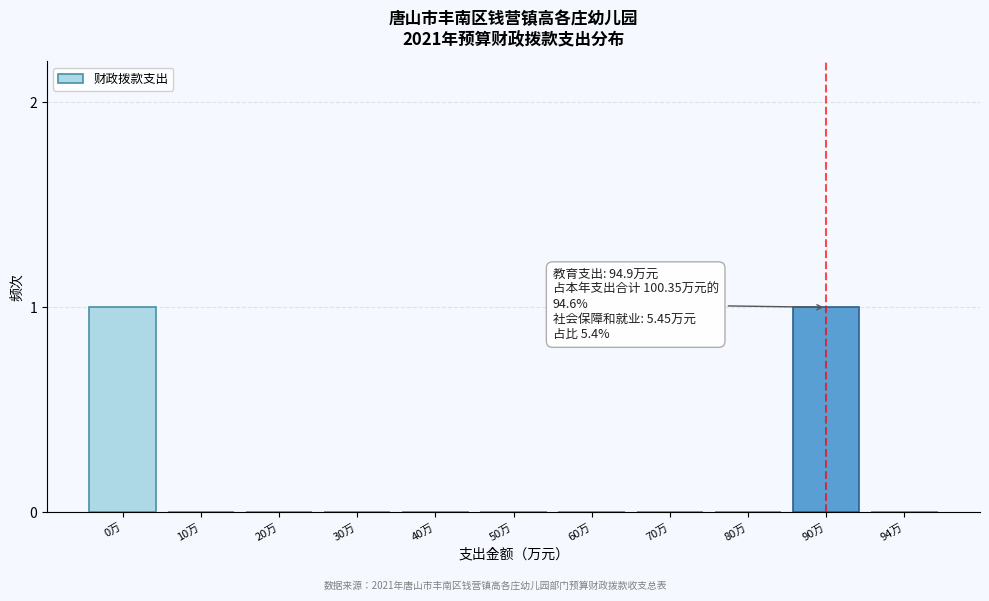

Reading right to left, transcribe all the data shown in this chart.

94万=0	90万=1	80万=0	70万=0	60万=0	50万=0	40万=0	30万=0	20万=0	10万=0	0万=1